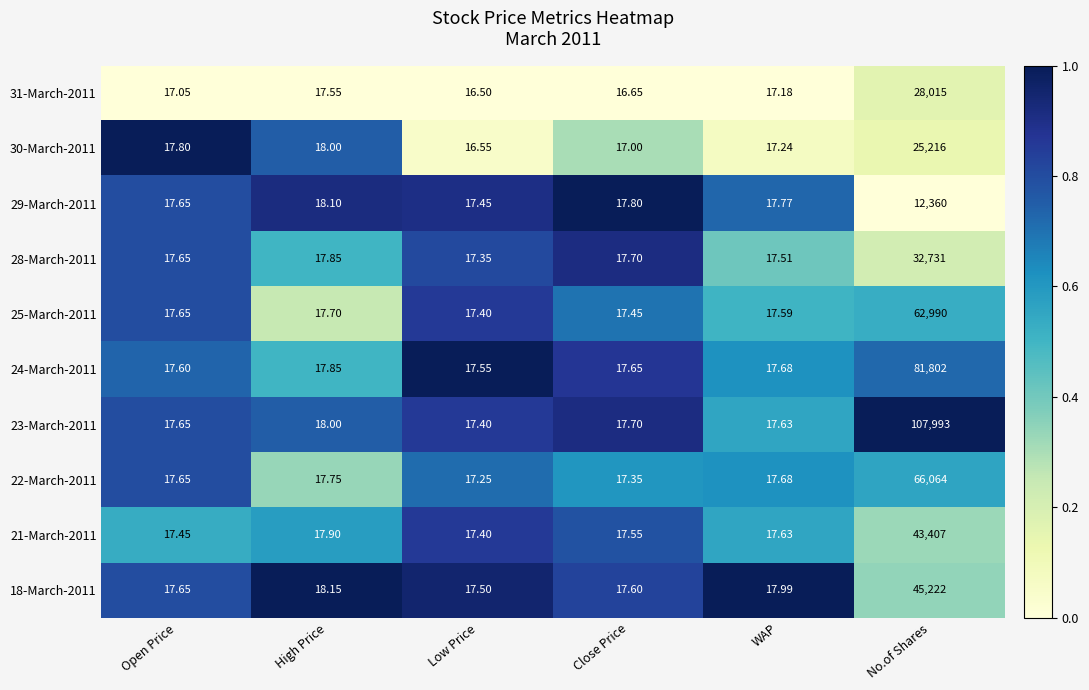

Is the value of 30-March-2011 at High Price greater than the value of 23-March-2011 at WAP?

Yes